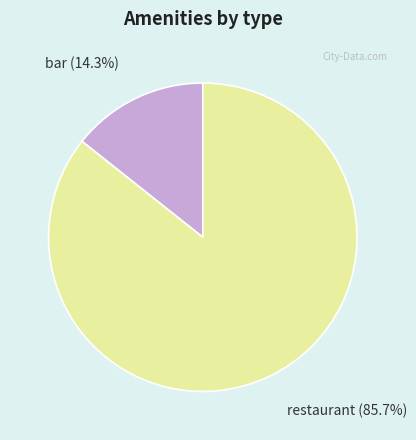

Do restaurant and bar together represent more than half of the pie?

Yes